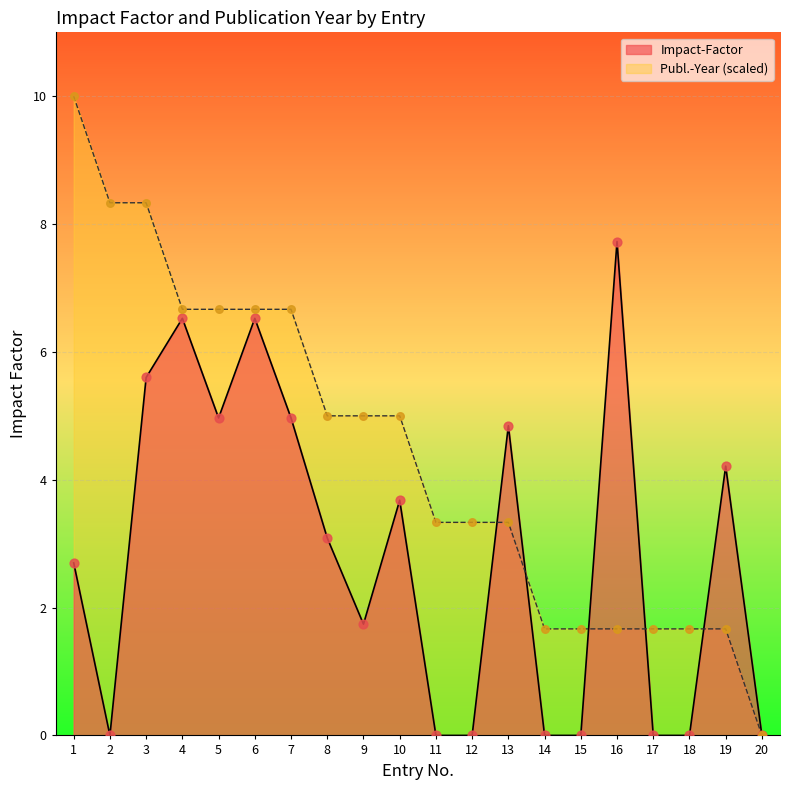

At how many categories does at least one series exceed 8?

3